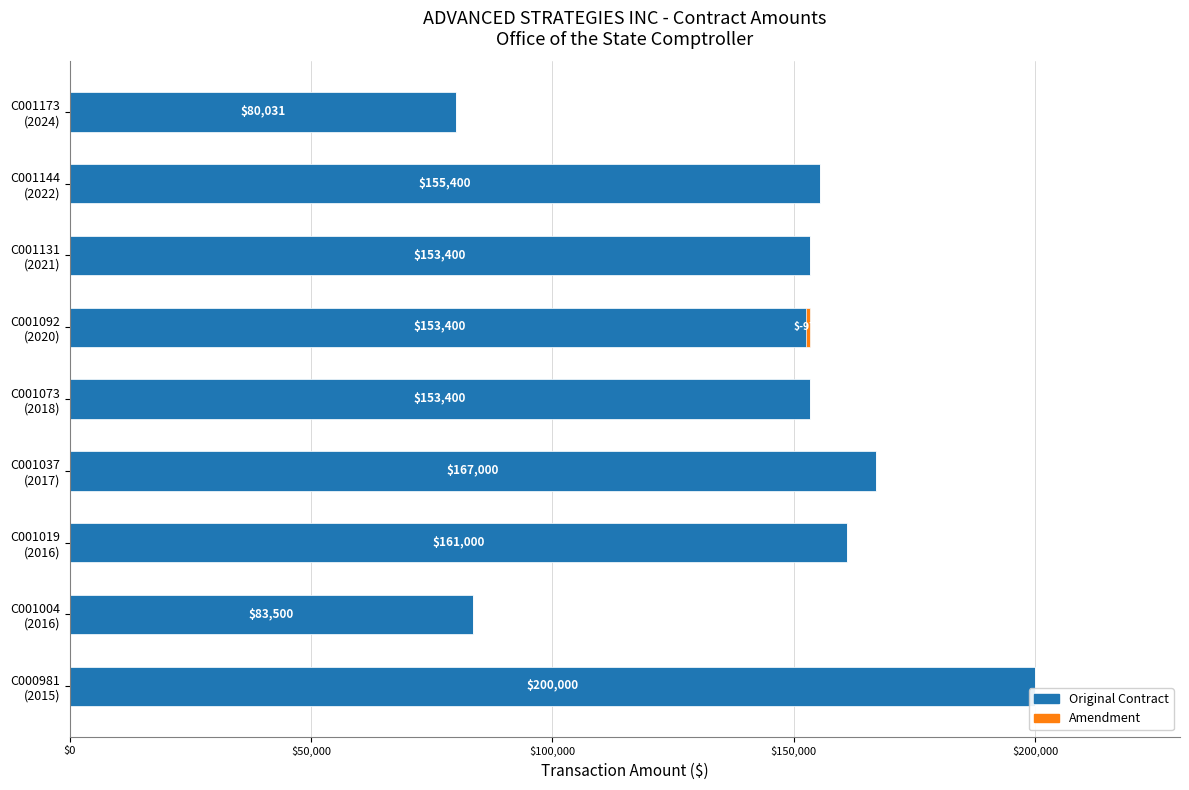

Which series has the largest total across all categories?

Original Contract